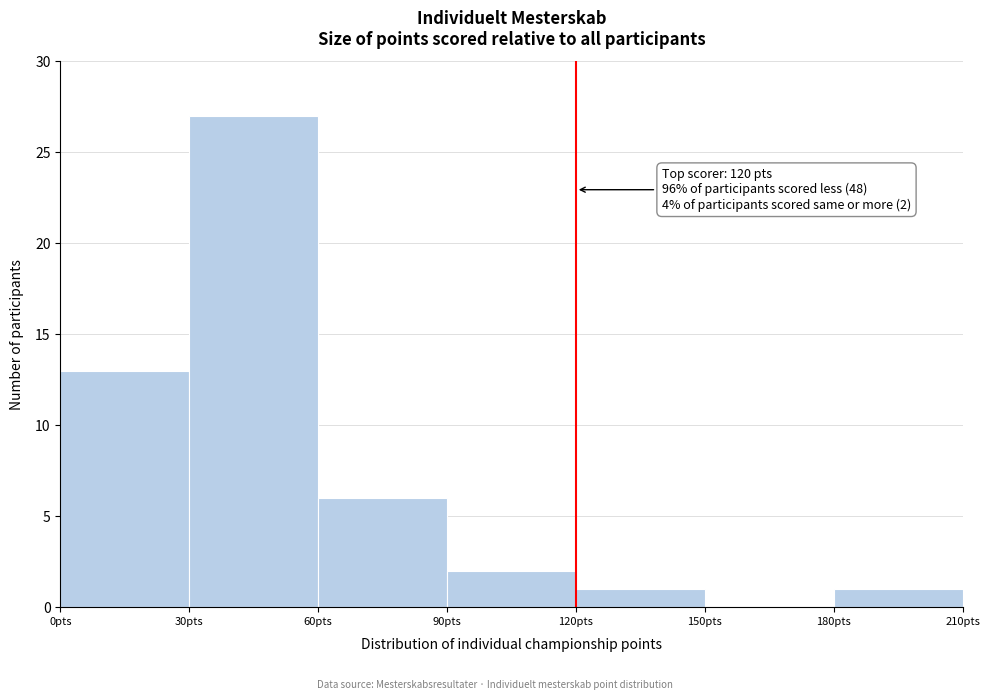

Which range on the x-axis has the tallest bar?

30 to 60